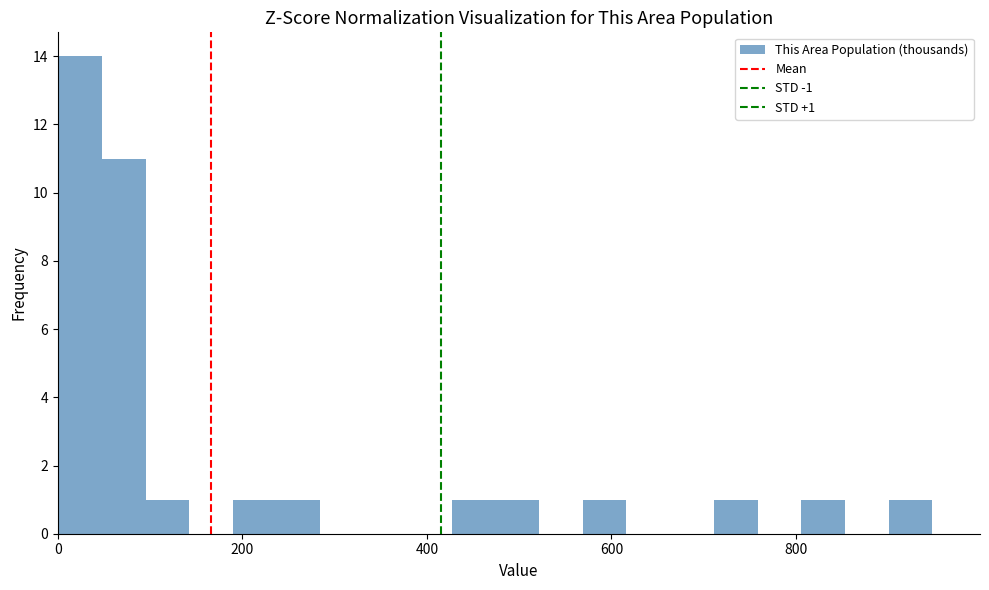

Around what value on the x-axis is the tallest bar? Give the approximate position of its centre, as read against the axis.

20